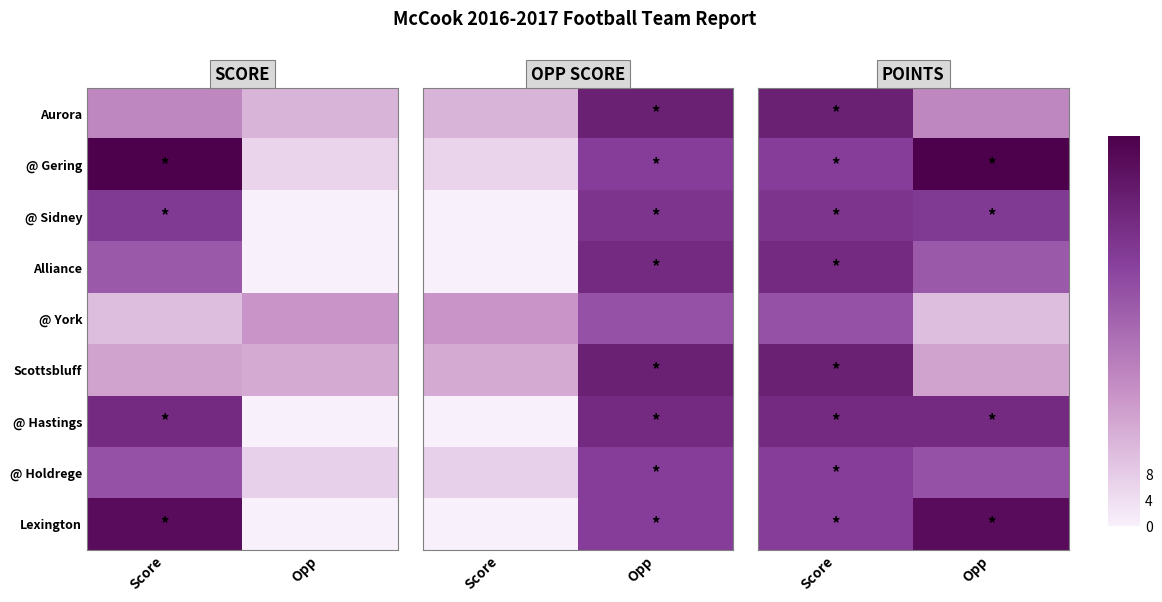

True or false: @ York has a value of 7 at Opp.

False